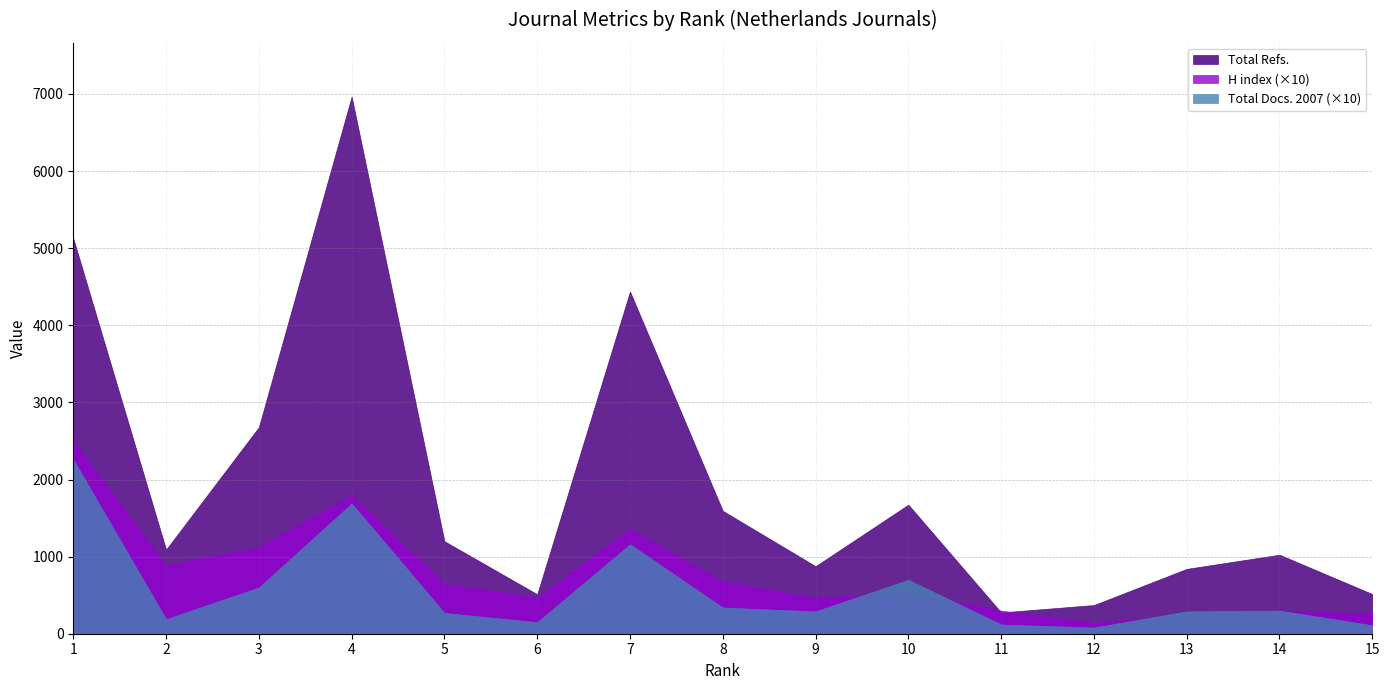

At 13, list the series in order from smallest to largest.

H index, Total Docs. (2007), Total Refs.